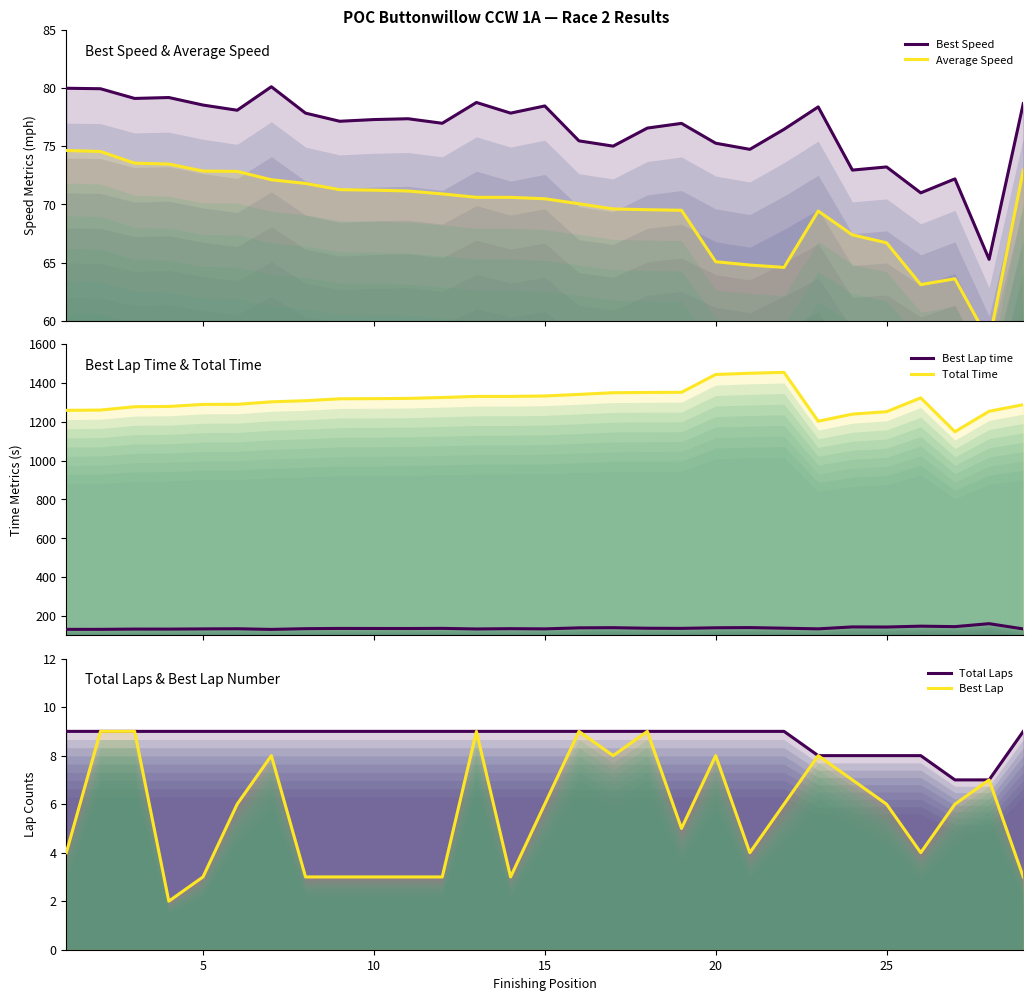

Which series has the largest range (max minus min)?

Total Time